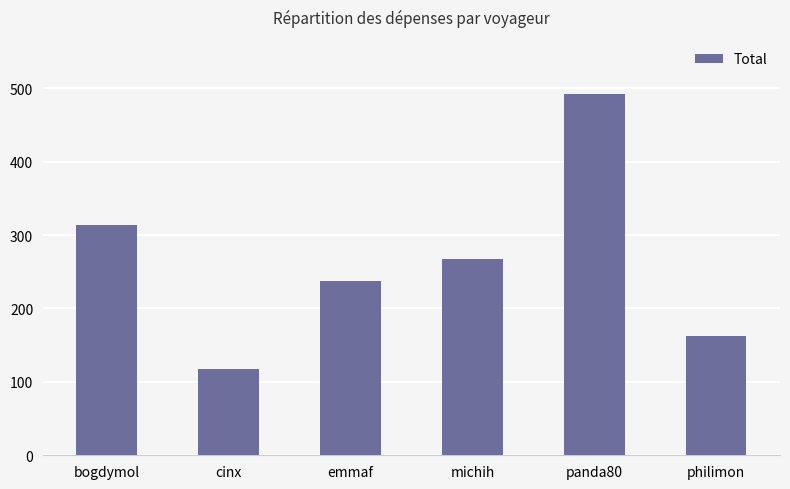

Approximately how many times larger is the value at emmaf compared to bogdymol?

0.8